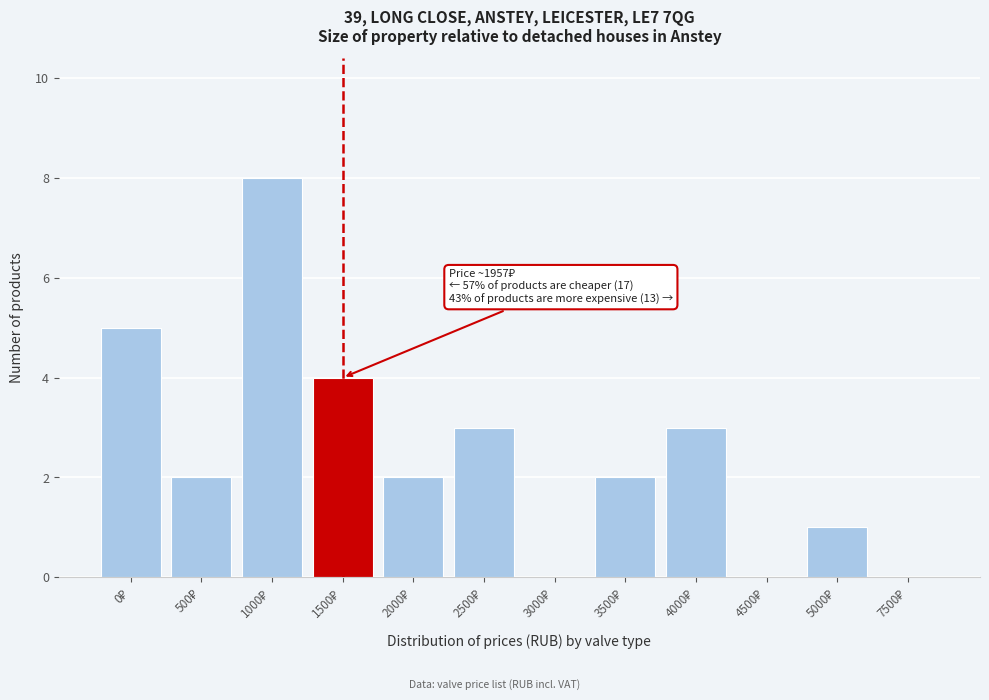

What is the maximum value shown in the chart?

8